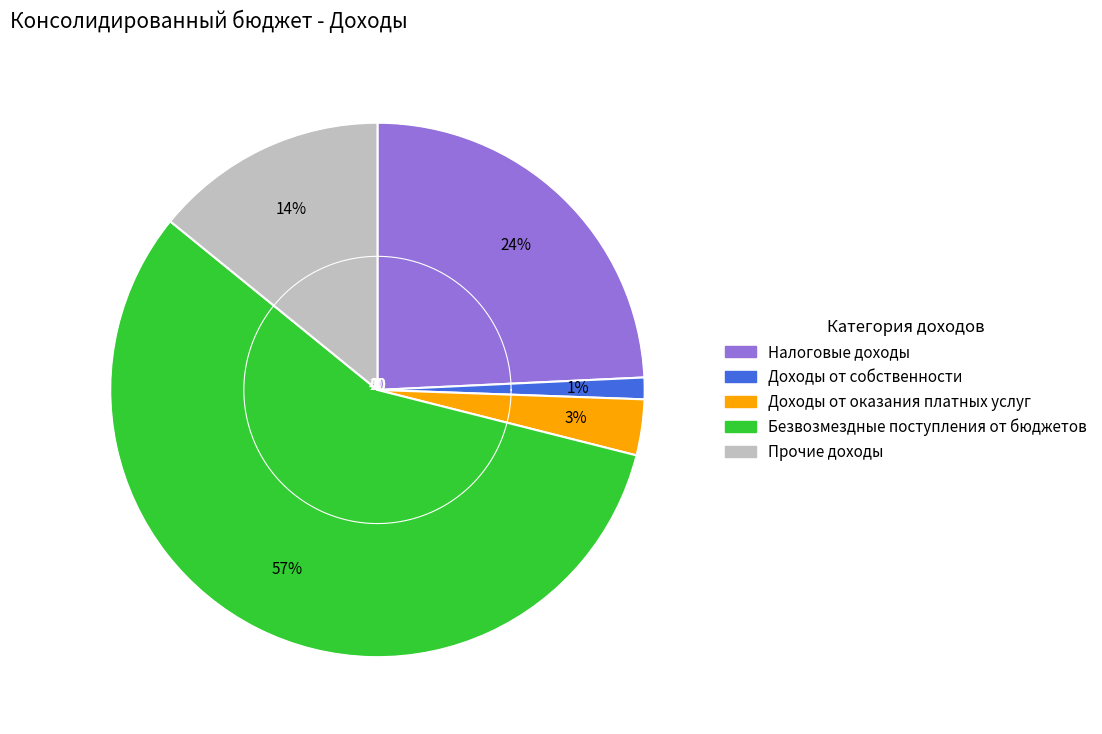

Does any single category account for the majority?

Yes